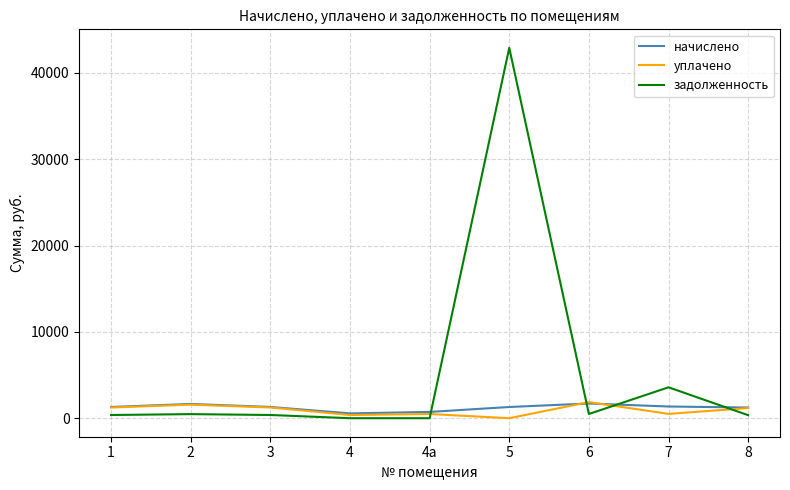

What is the maximum value shown in the chart?

42891.6